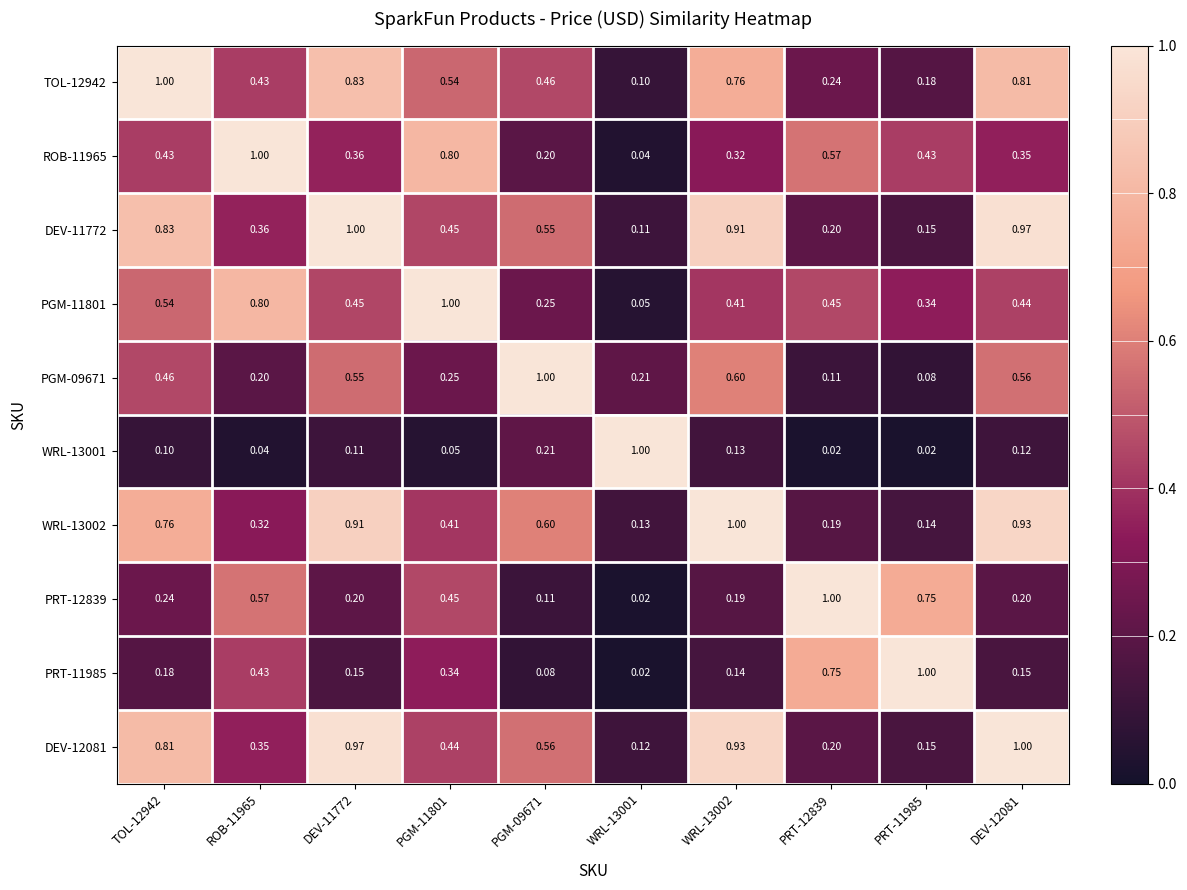

At how many categories does at least one series exceed 0?

10